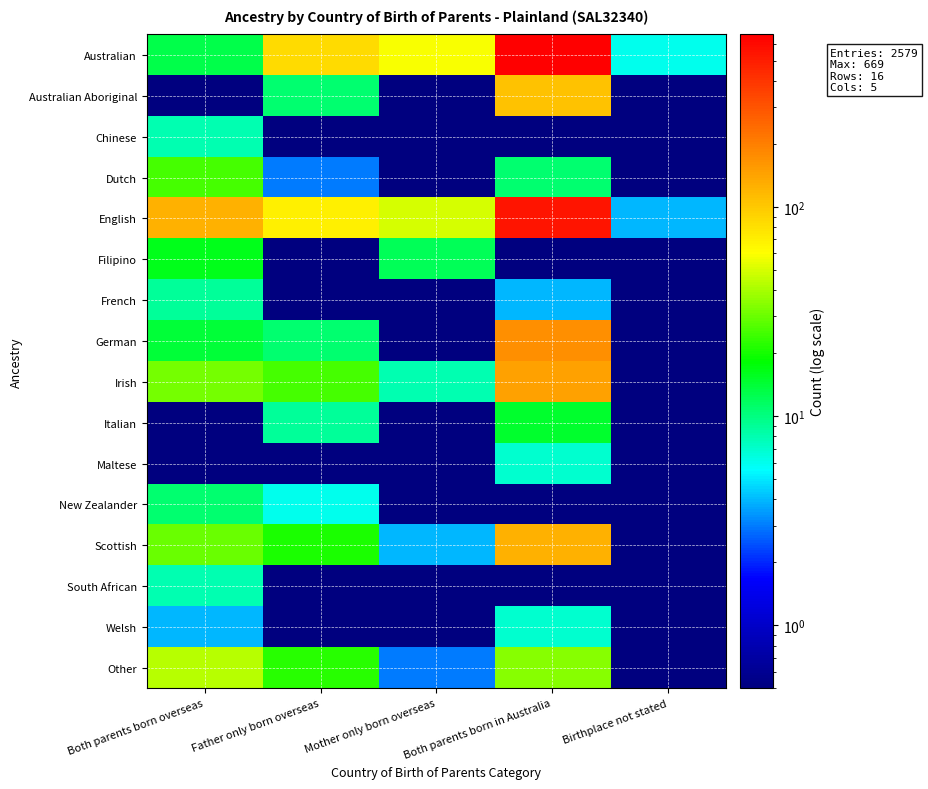

What is the difference between the highest and lowest values at Both parents born overseas?

125.9